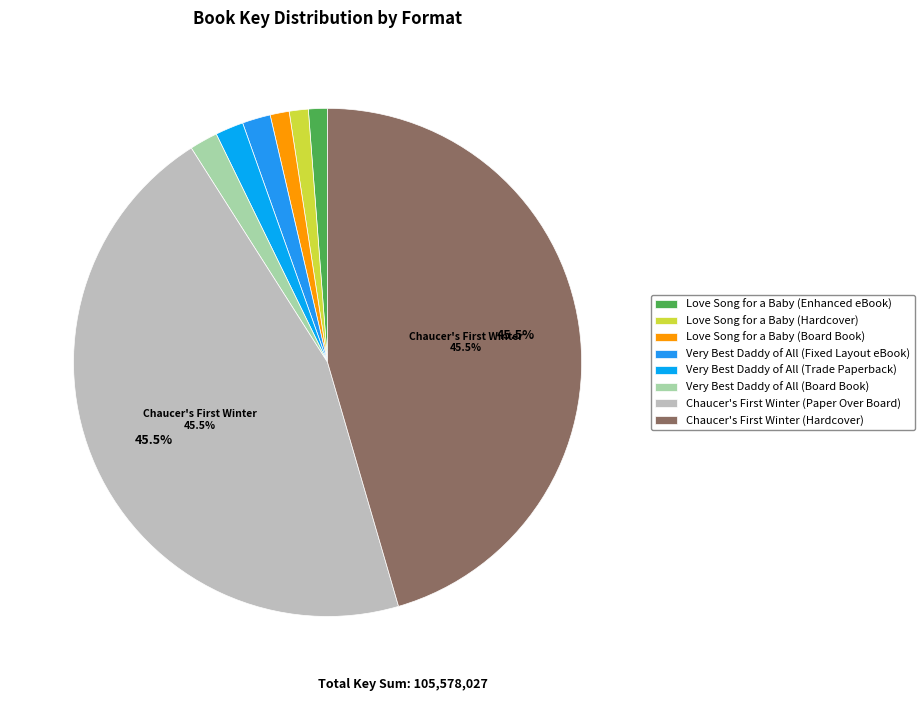

Which slice is the smallest?

Love Song for a Baby (Enhanced eBook)